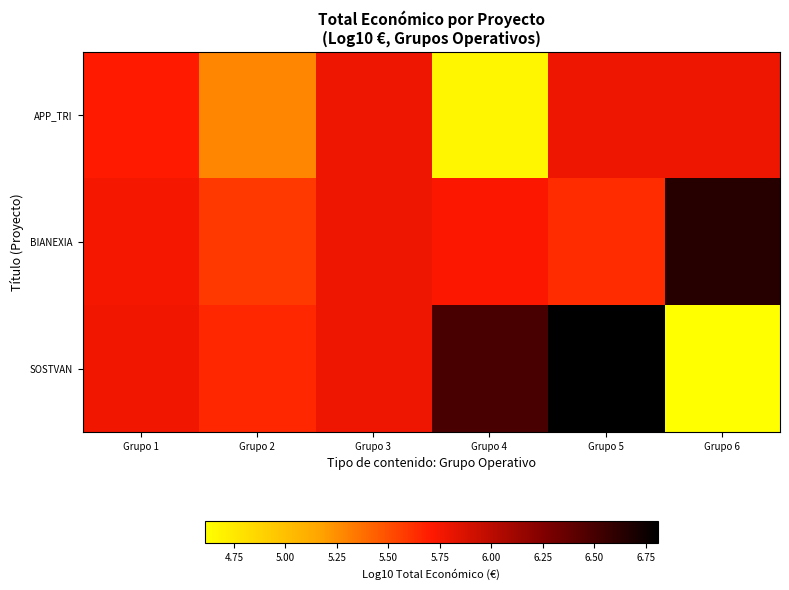

At how many categories does at least one series exceed 6?

3